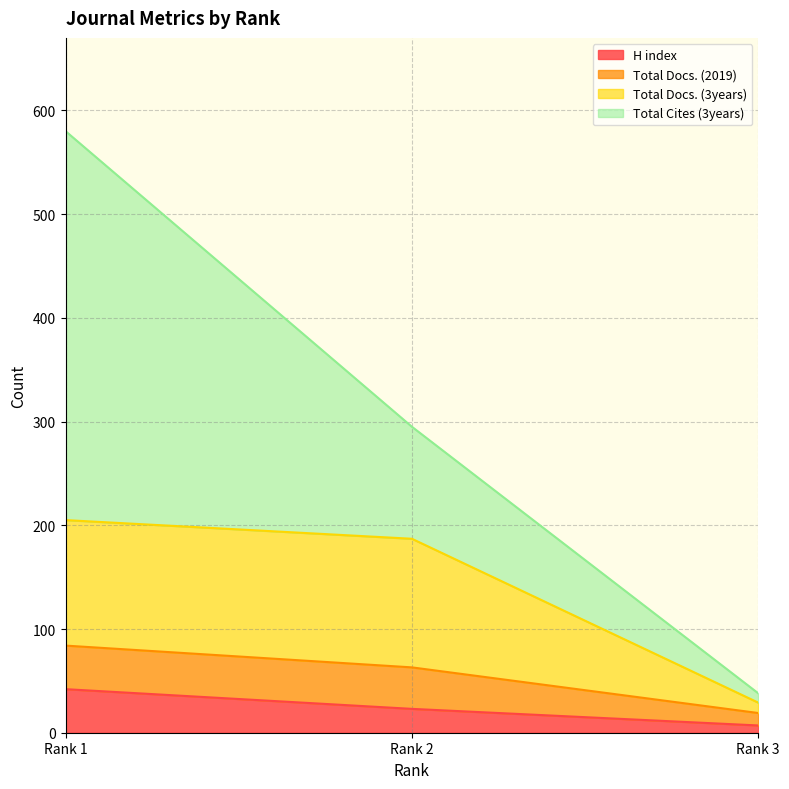

What is the maximum value for H index?

42